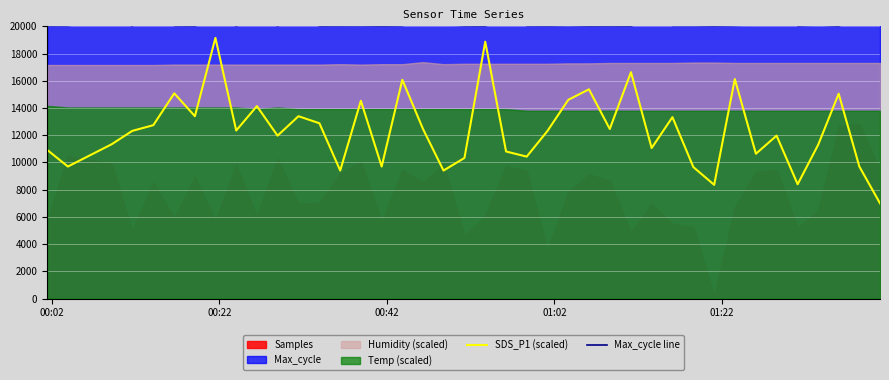

Reading left to right, transcribe all the data shown in this chart.

SDS_P1 (scaled): 10920.0	9702.0	11340.0	12320.0	12740.0	15078.0	13398.0	19152.0	12348.0	14140.0	11970.0	13398.0	12880.0	9408.0	14532.0	9702.0	16072.0	12460.0	9408.0	10332.0	18872.0	10808.0	10430.0	12320.0	14602.0	15372.0	12460.0	16632.0	11060.0	13328.0	9660.0	8358.0	16128.0	10640.0	11970.0	8400.0	11298.0	15050.0	9702.0	7000.0
Max_cycle line: 20056.0	20065.0	20420.0	20053.0	20931.0	20064.0	20053.0	20386.0	20053.0	20421.0	20057.0	20488.0	20053.0	20060.0	20064.0	20048.0	20064.0	20418.0	20119.0	20060.0	20049.0	20433.0	20064.0	20057.0	20076.0	20052.0	20057.0	20048.0	20485.0	20072.0	20072.0	20053.0	20072.0	20116.0	20785.0	20059.0	20095.0	20049.0	20504.0	20500.0